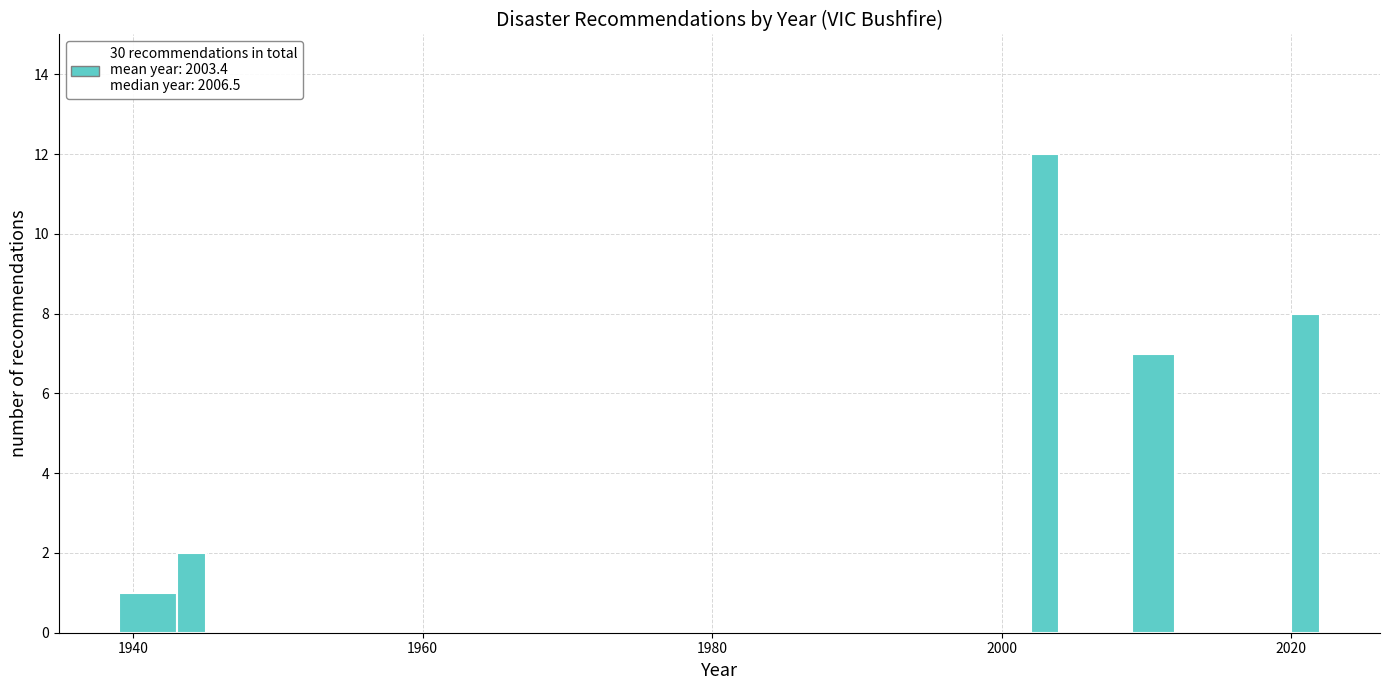

Read against the x-axis, roughly where is the centre of the tallest bar?

2004